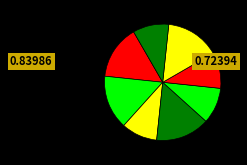

How many segments does this pie chart have?

8